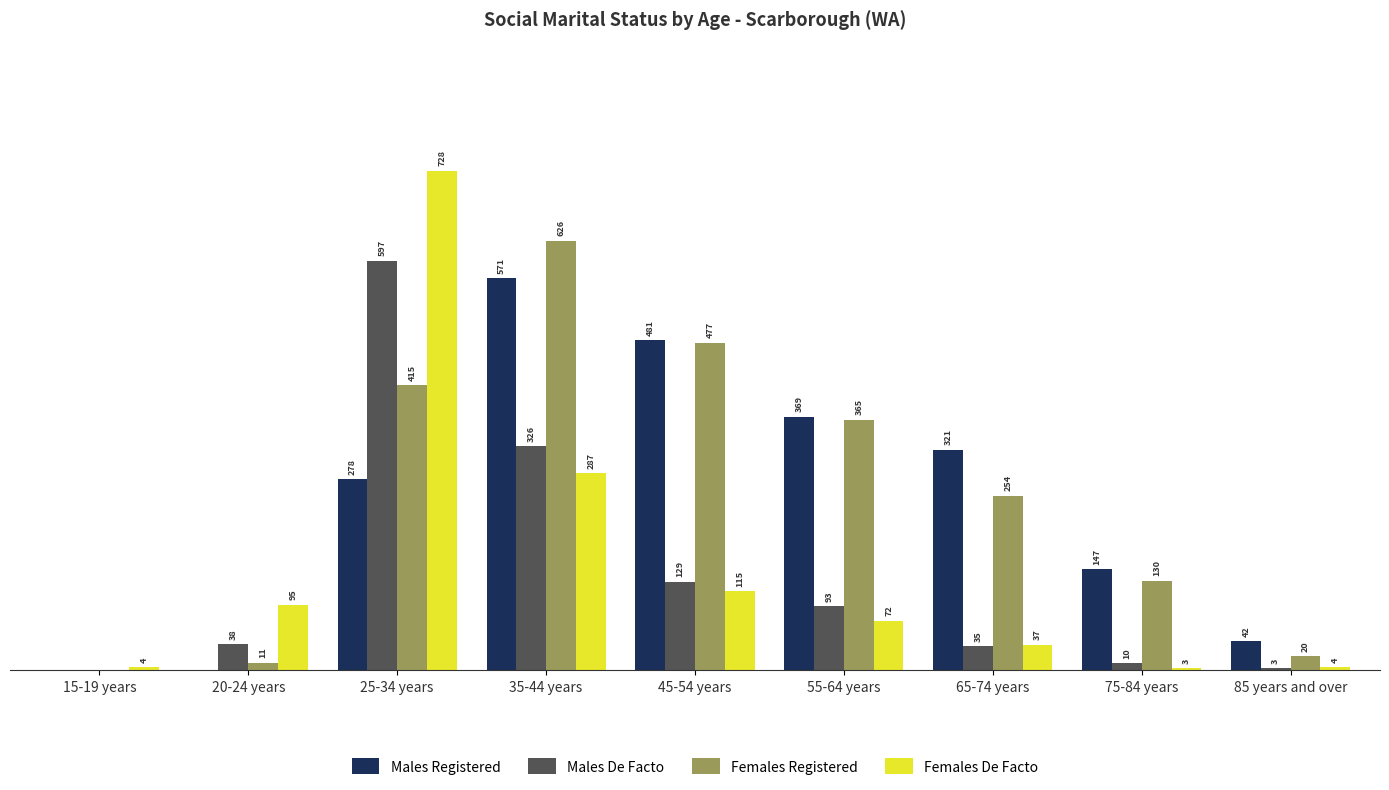

At which category does the chart reach its peak across all series?

25-34 years